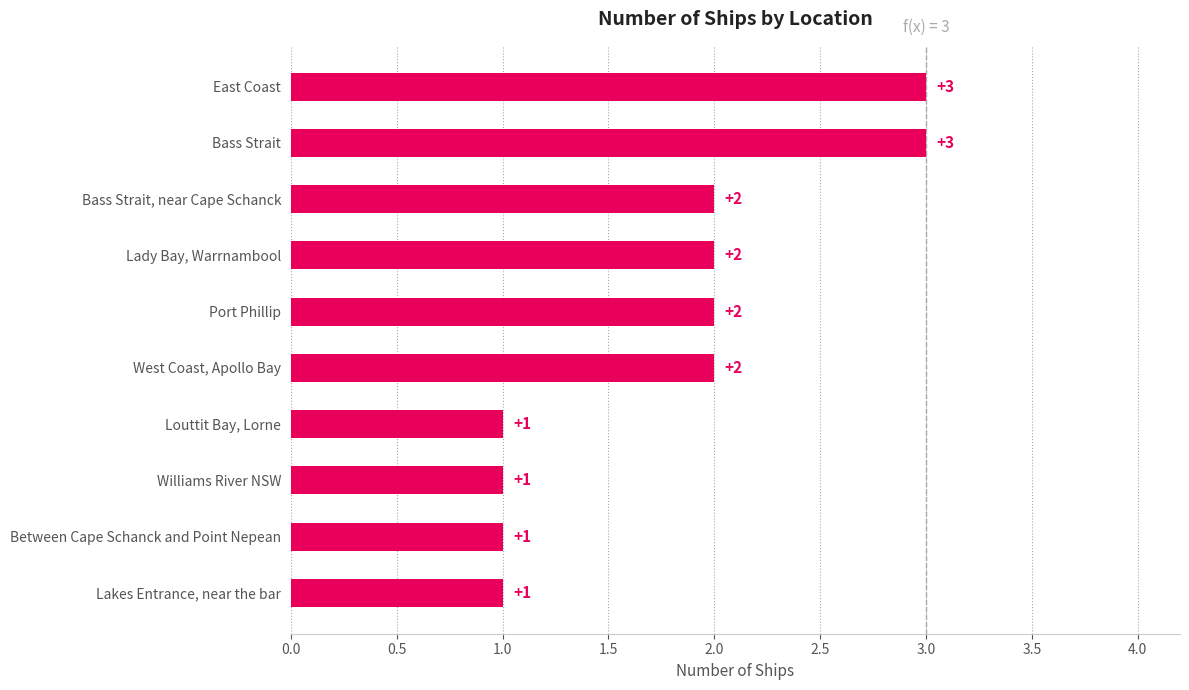

Reading right to left, list all the values displayed in this chart.

Louttit Bay, Lorne=1	Williams River NSW=1	Between Cape Schanck and Point Nepean=1	Lakes Entrance, near the bar=1	Bass Strait, near Cape Schanck=2	Lady Bay, Warrnambool=2	Port Phillip=2	West Coast, Apollo Bay=2	East Coast=3	Bass Strait=3